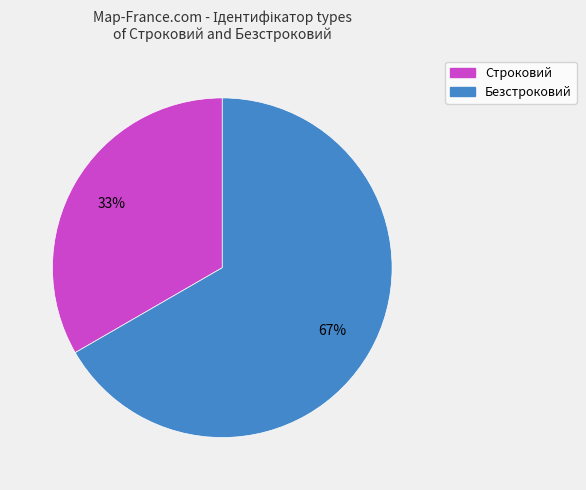

Which category has the smallest portion of the pie?

Строковий